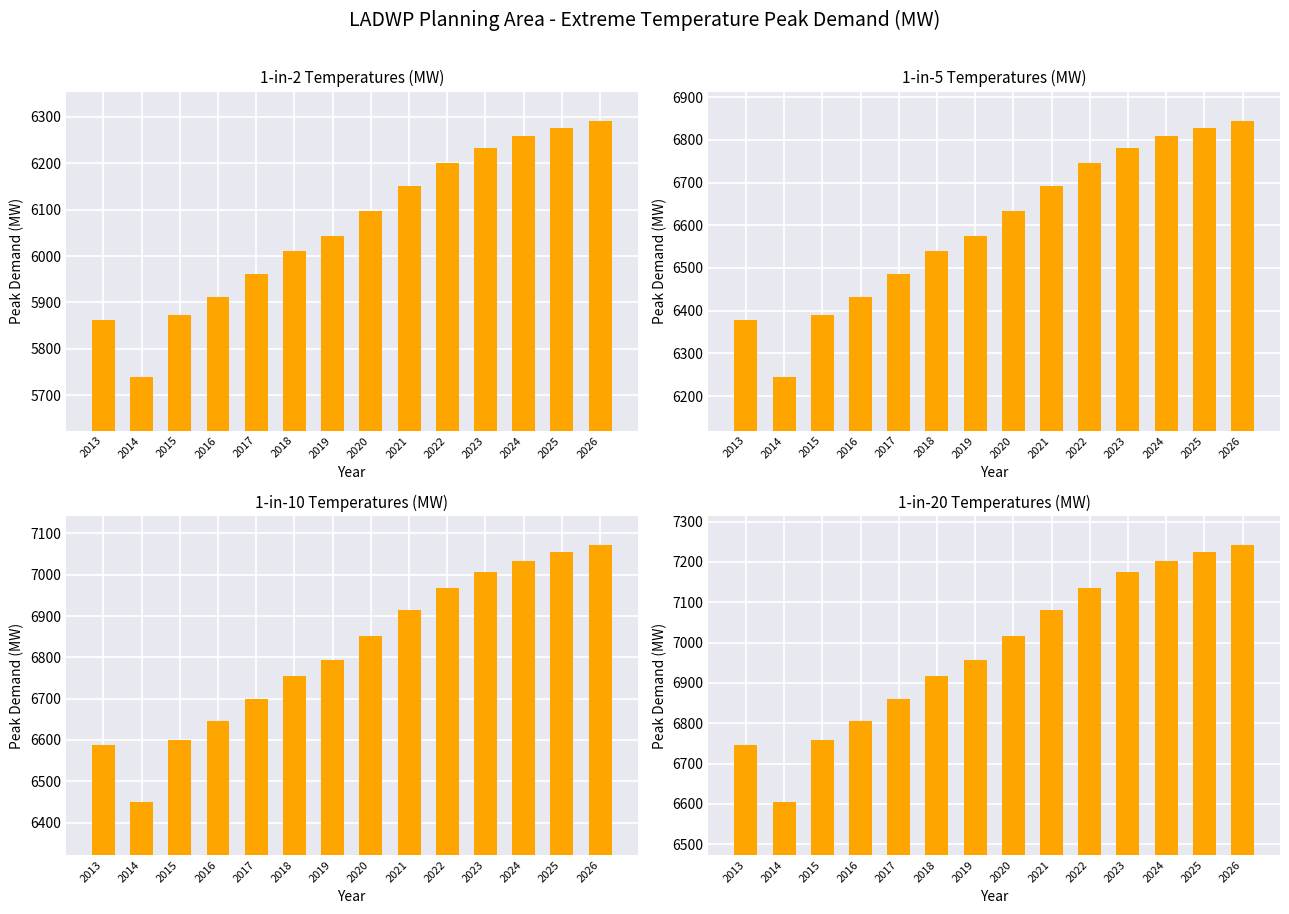

At which category is the sum across all series the highest?

2026